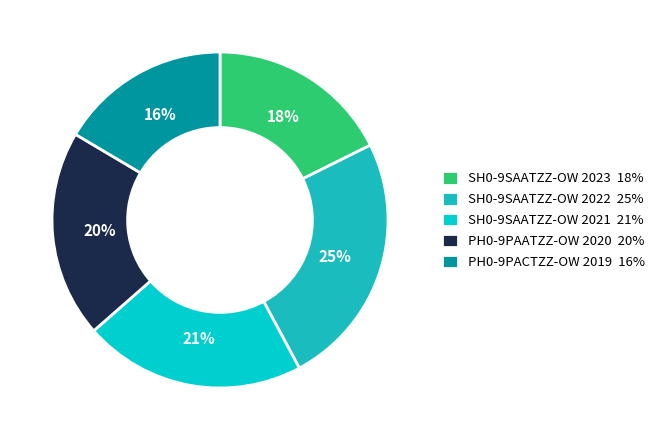

Which slice is the smallest?

PH0-9PACTZZ-OW 2019